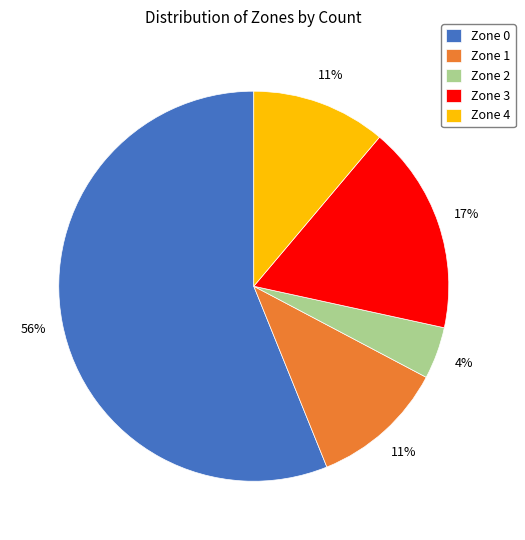

To the nearest percent, what percentage of the pie is Zone 3?

17%